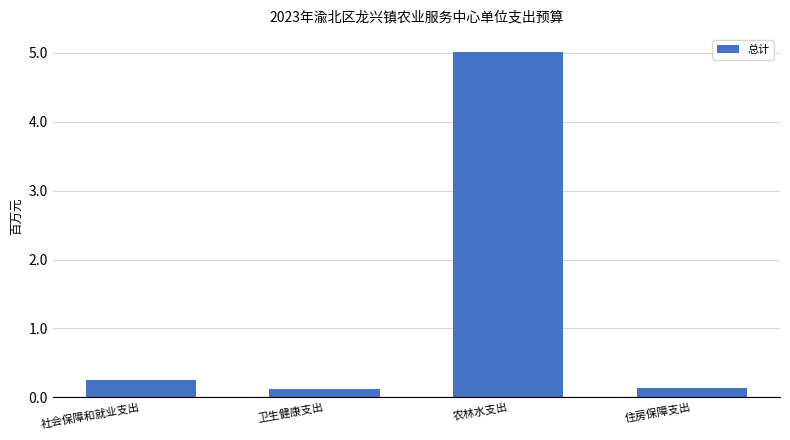

Reading left to right, extract all data points from this chart.

社会保障和就业支出=259044.5	卫生健康支出=125535.2	农林水支出=5010290.0	住房保障支出=129522.2